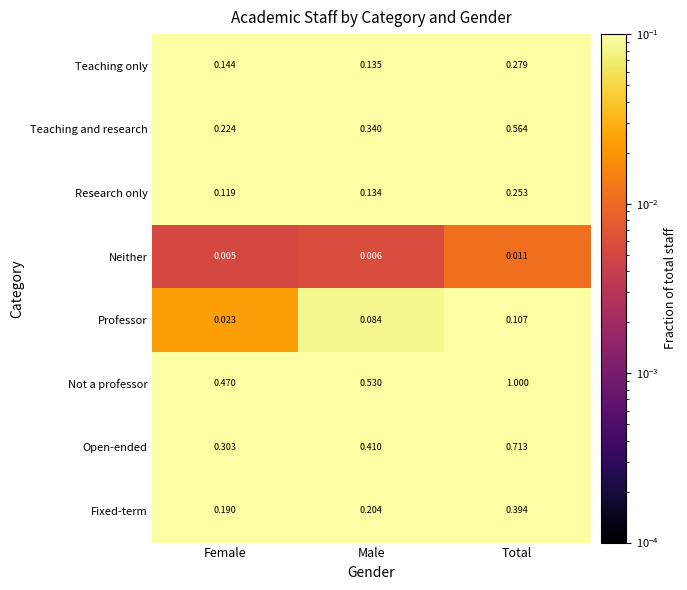

At which label is Research only closest to 0?

Female